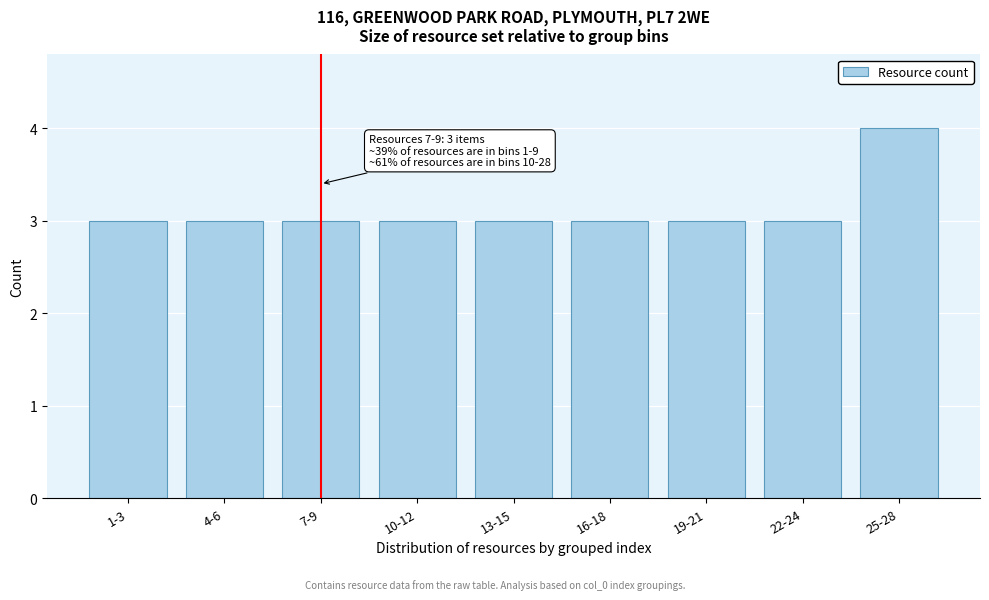

Reading right to left, transcribe all the data shown in this chart.

25-28=4	22-24=3	19-21=3	16-18=3	13-15=3	10-12=3	7-9=3	4-6=3	1-3=3